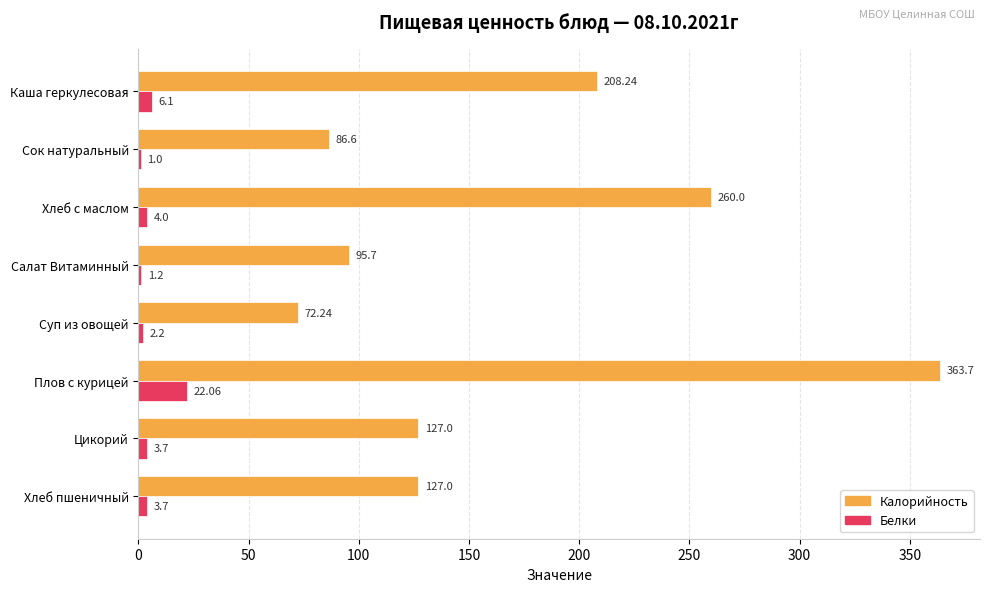

What are all the series names shown in the legend?

Калорийность, Белки